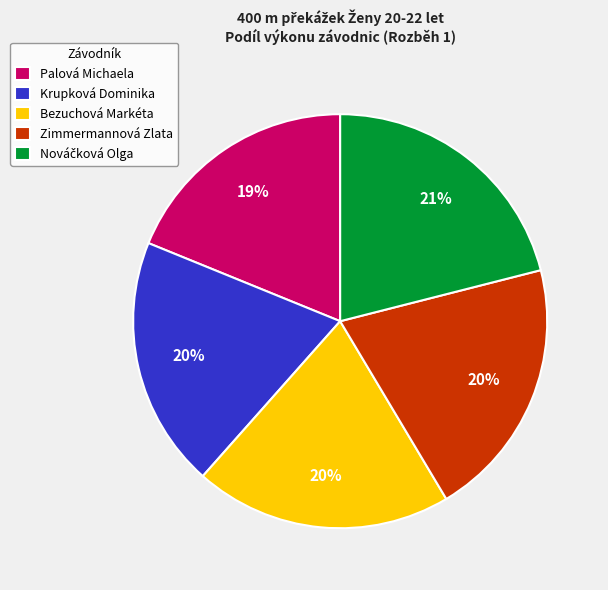

Which category has the smallest portion of the pie?

Palová Michaela